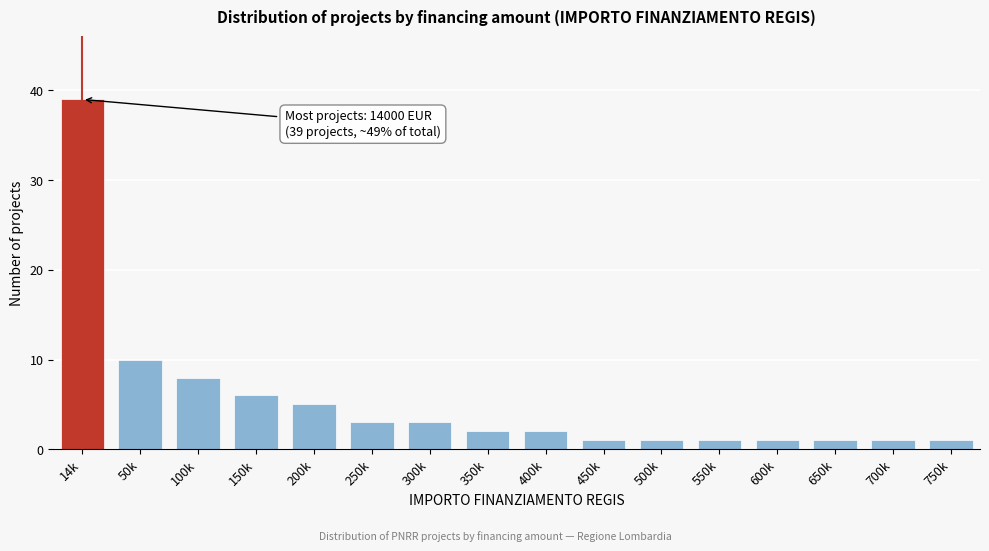

Reading left to right, what are all the values shown in this chart?

14k=39	50k=10	100k=8	150k=6	200k=5	250k=3	300k=3	350k=2	400k=2	450k=1	500k=1	550k=1	600k=1	650k=1	700k=1	750k=1